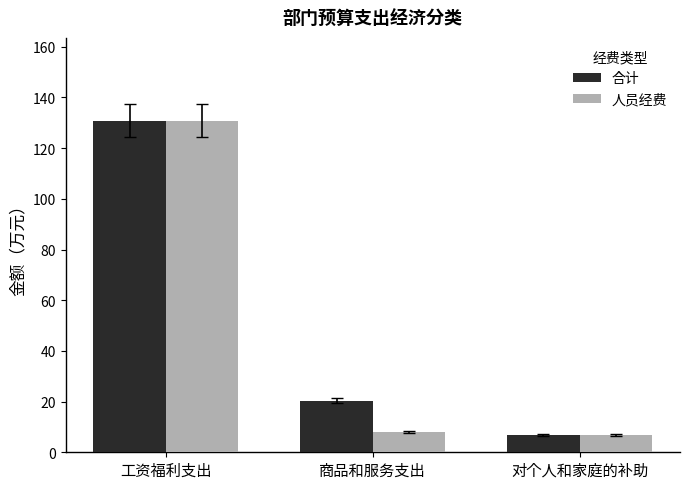

Reading left to right, transcribe all the data shown in this chart.

合计: 130.8	20.3	6.9
人员经费: 130.8	8.0	6.9